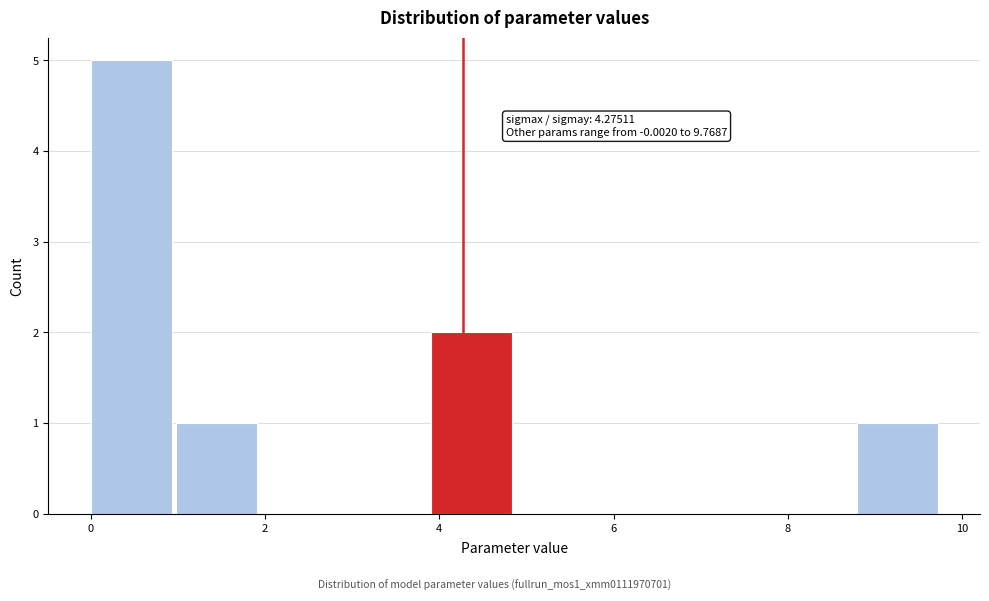

Over which range of the x-axis is the bar tallest?

0.0 to 1.0